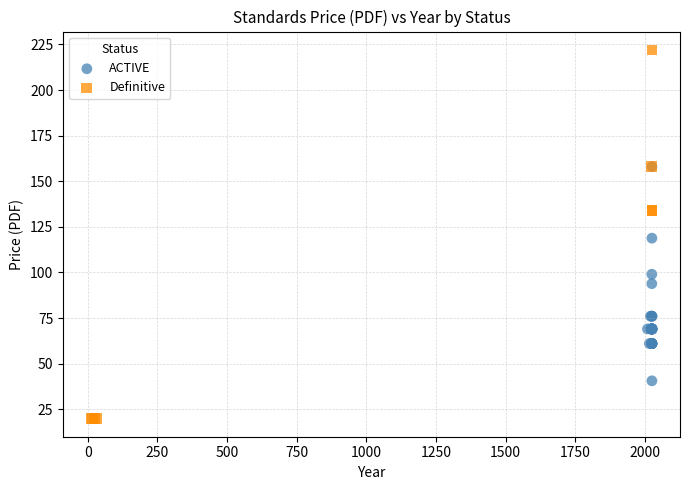

Which series has the largest Y range (max minus min)?

Definitive